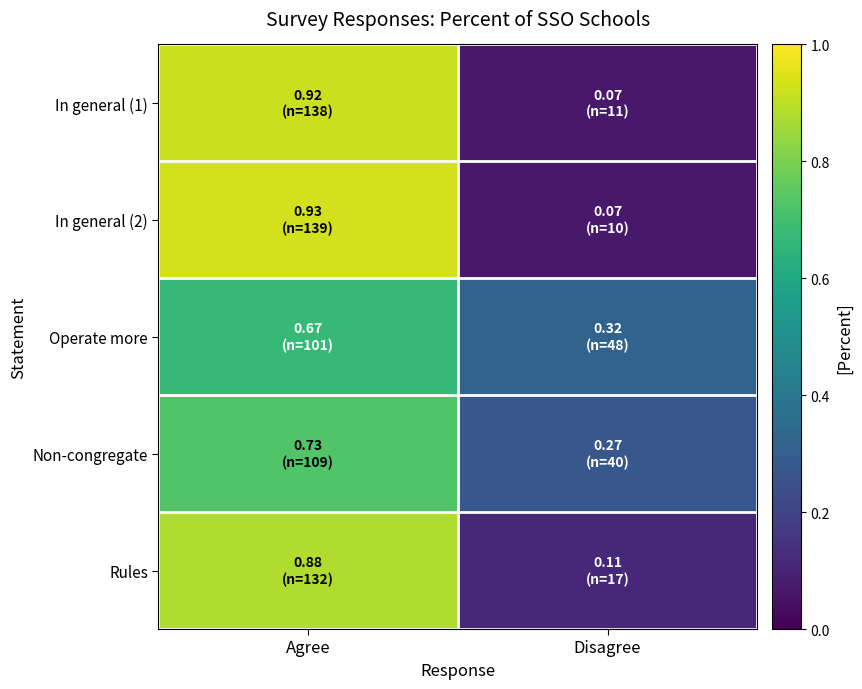

How many series are shown in this chart?

5